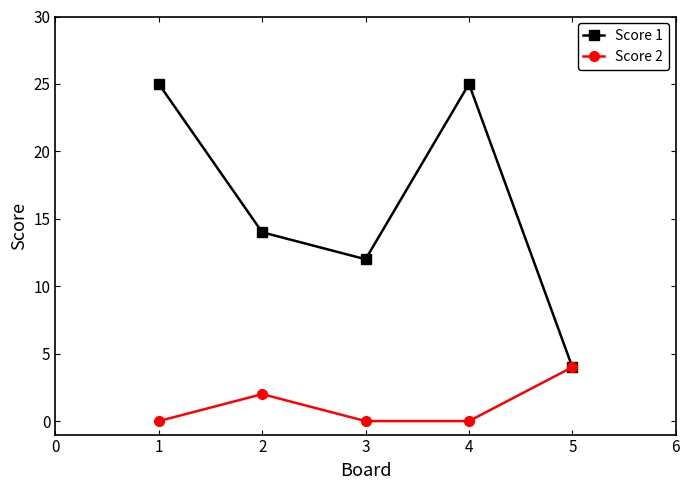

Which series has the widest spread of values?

Score 1